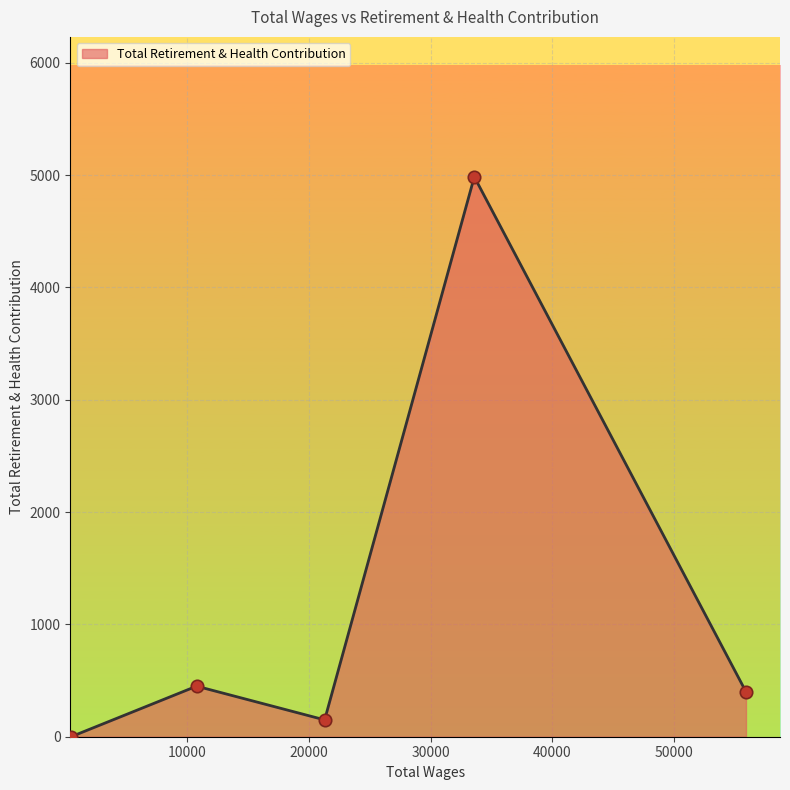

What is the maximum value shown in the chart?

4984